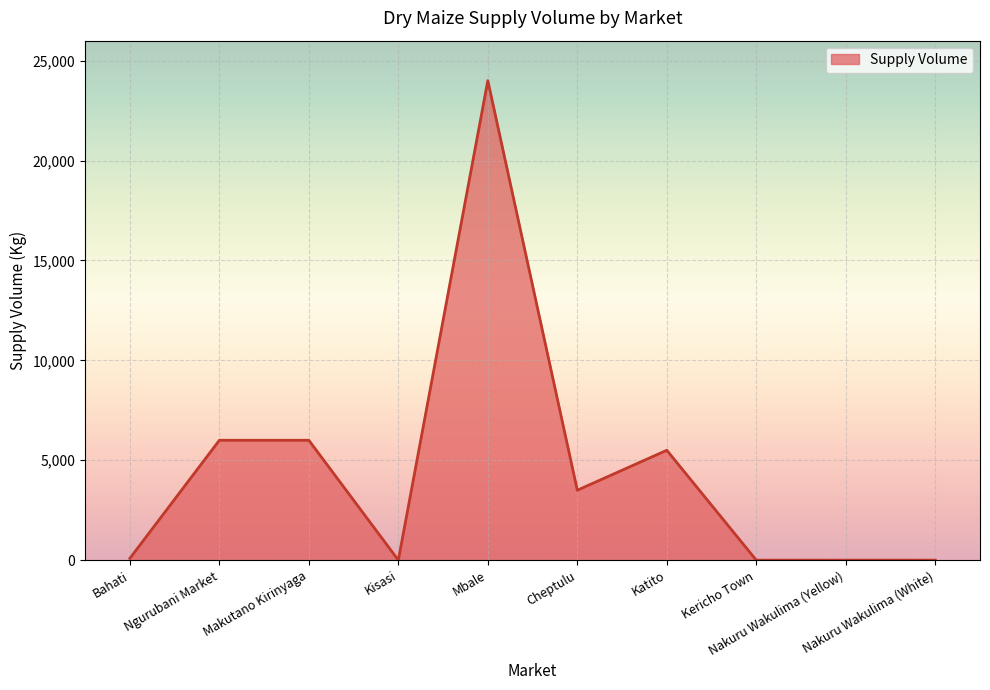

Between Katito and Bahati, which is larger?

Katito